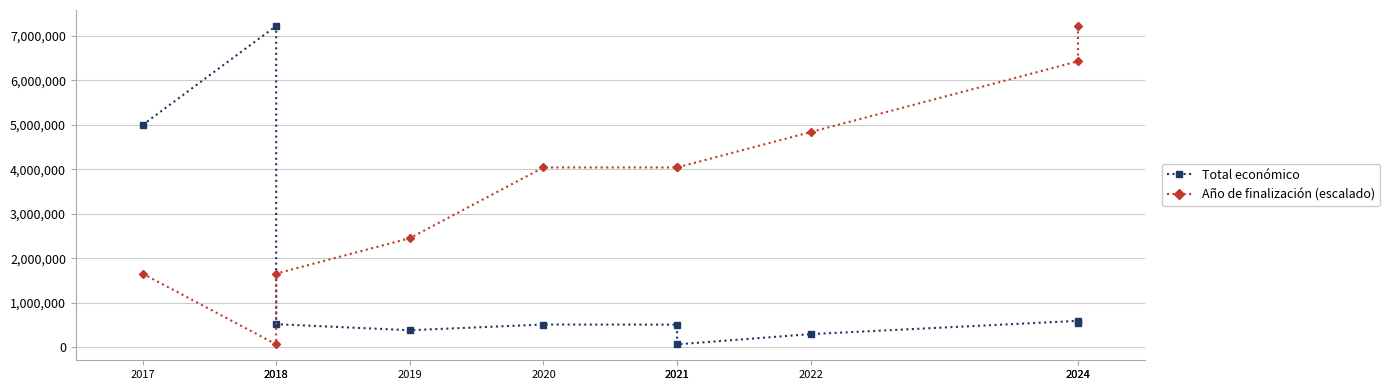

At how many categories does at least one series exceed 6266971?

3